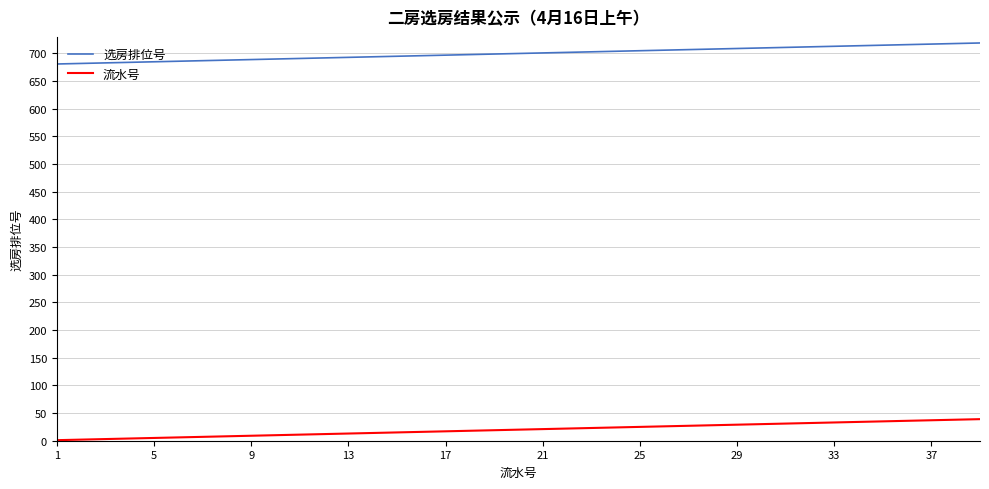

Which series has the largest total across all categories?

选房排位号